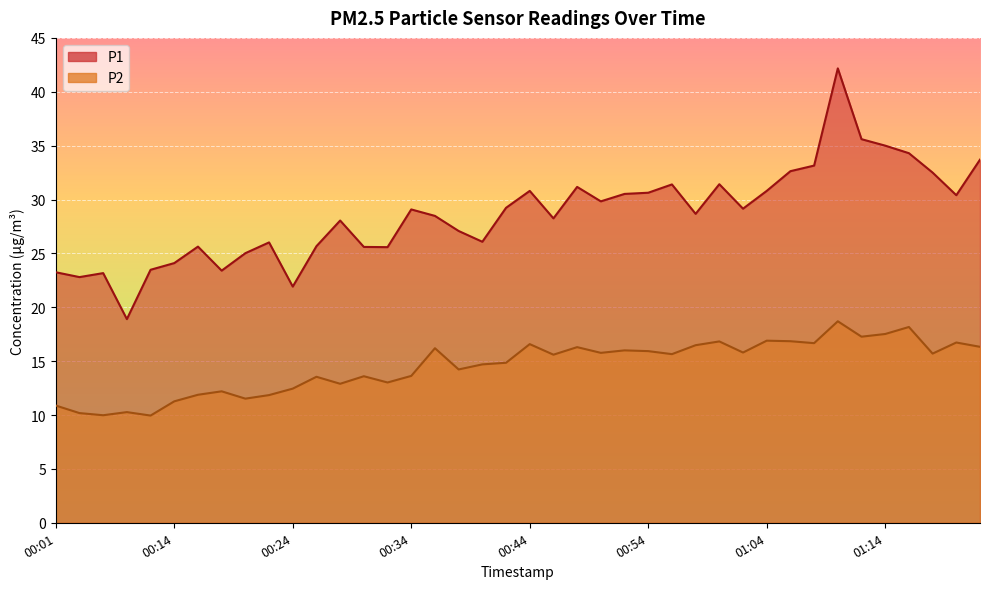

At which category is the sum across all series the highest?

01:10